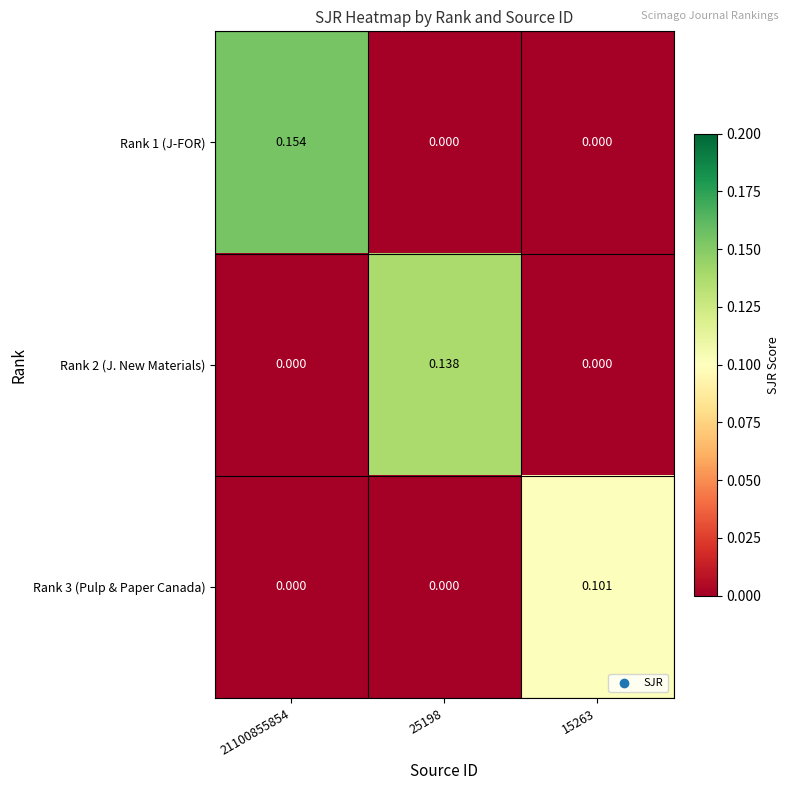

At which category is the sum across all series the highest?

21100855854